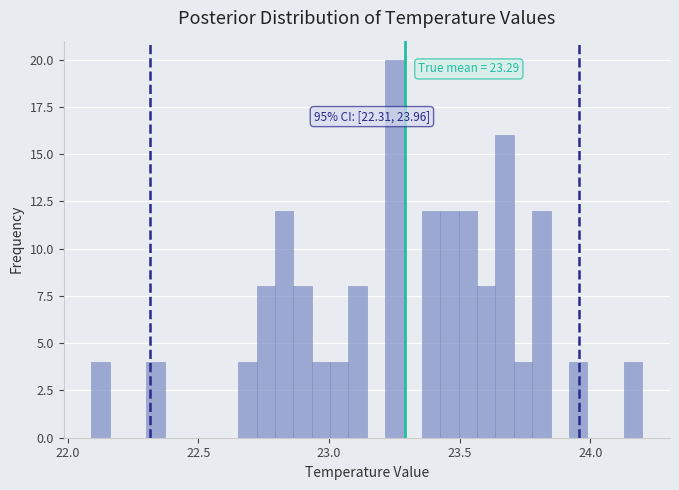

Read against the x-axis, roughly where is the centre of the tallest bar?

23.25